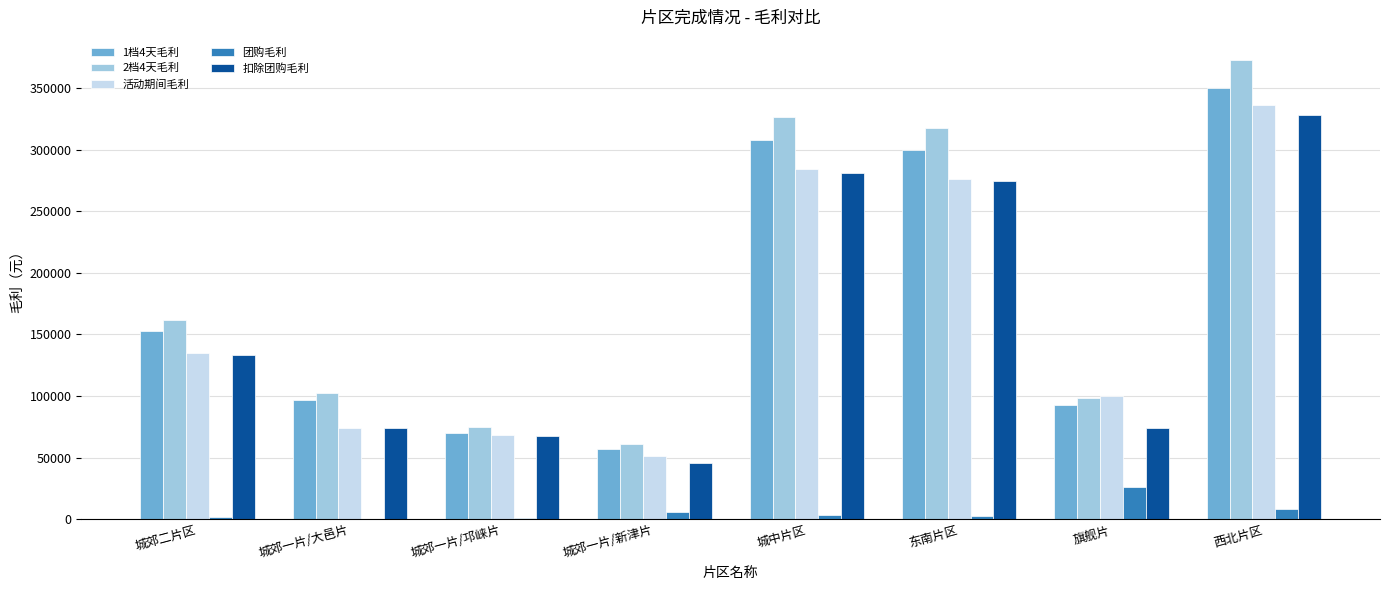

True or false: 扣除团购毛利 has a value of 45428.8 at 城郊一片/新津片.

True